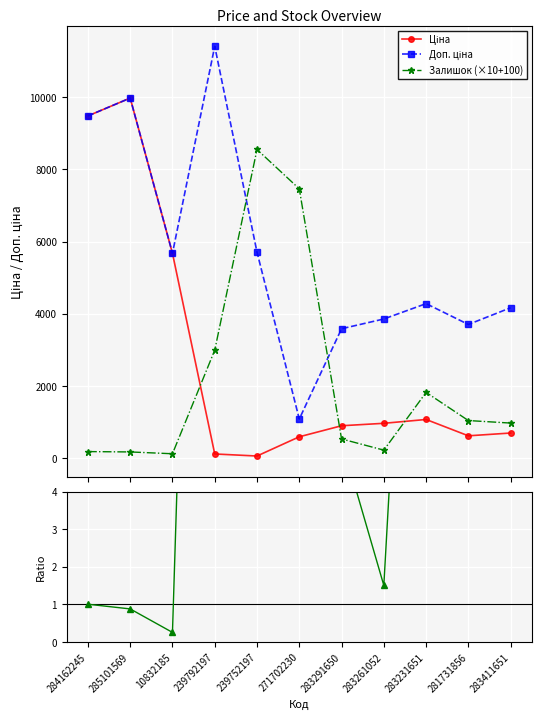

The value of Ціна at 10832185 is 8814.8. True or false?

False